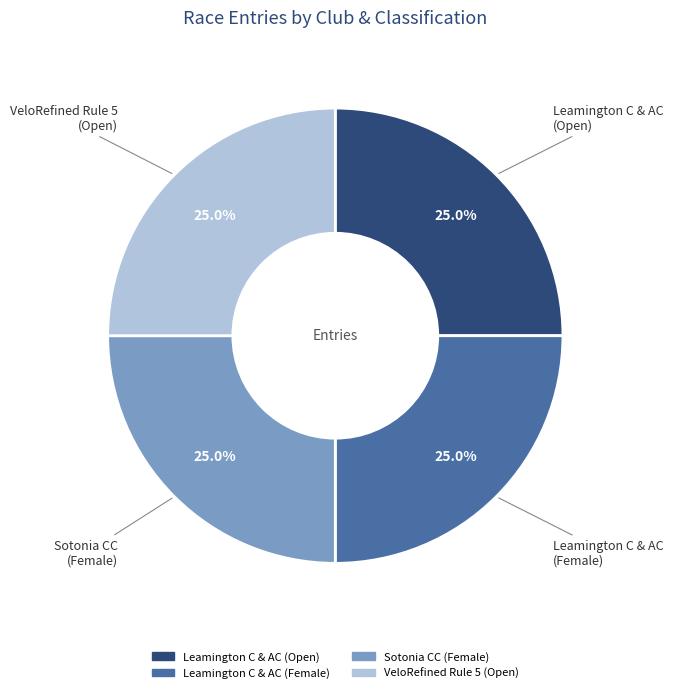

How many segments does this pie chart have?

4